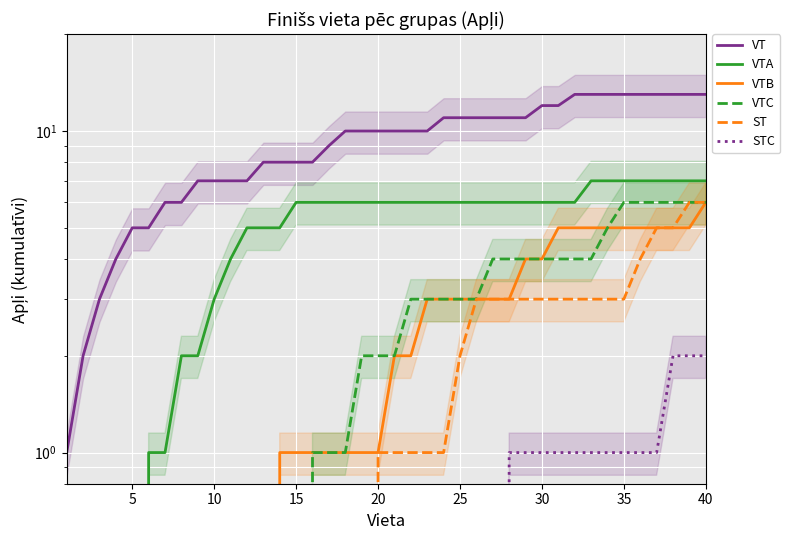

True or false: ST and STC cross at least once.

False